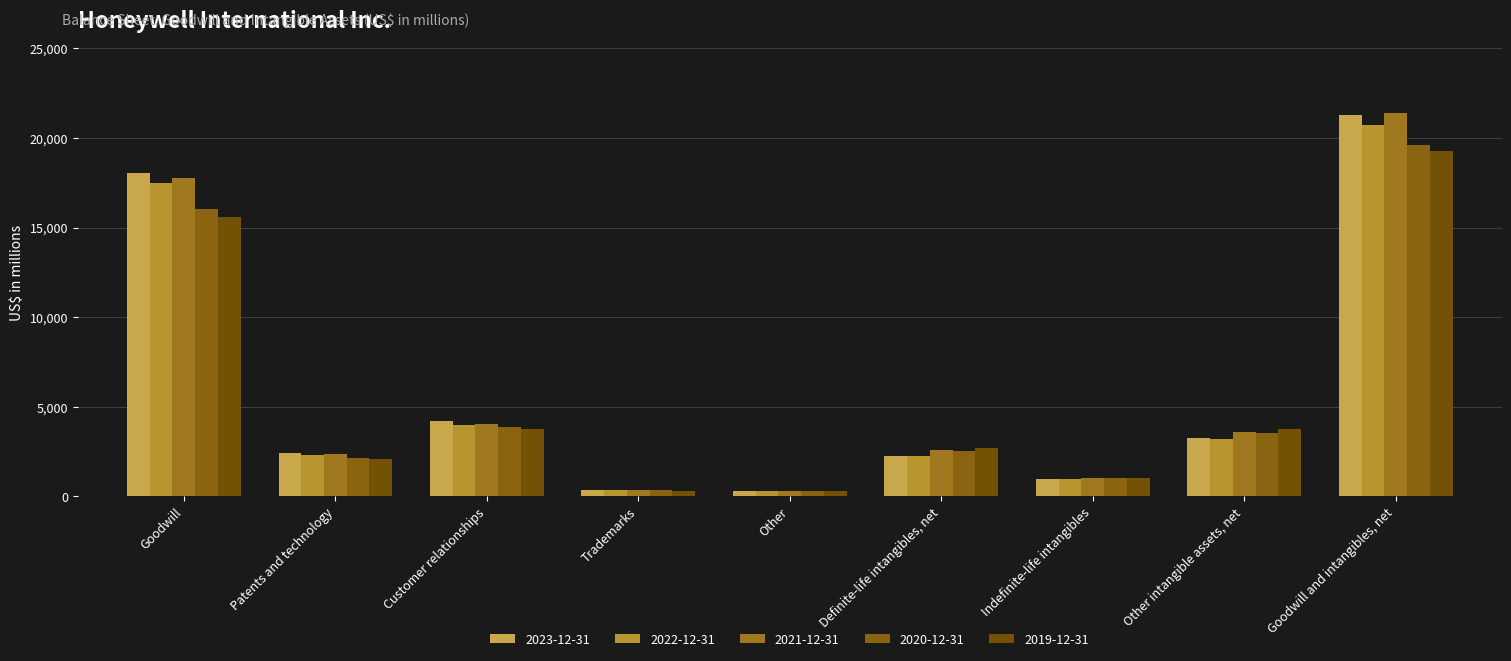

What is the greatest value displayed?

21369